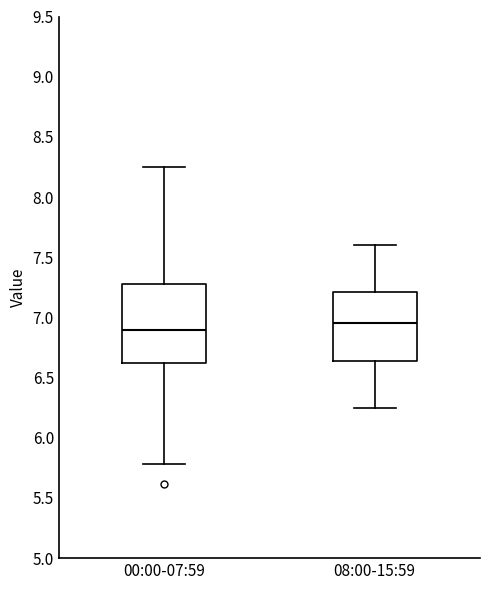

Which box is the tallest, from its lower edge to its upper edge?

00:00-07:59